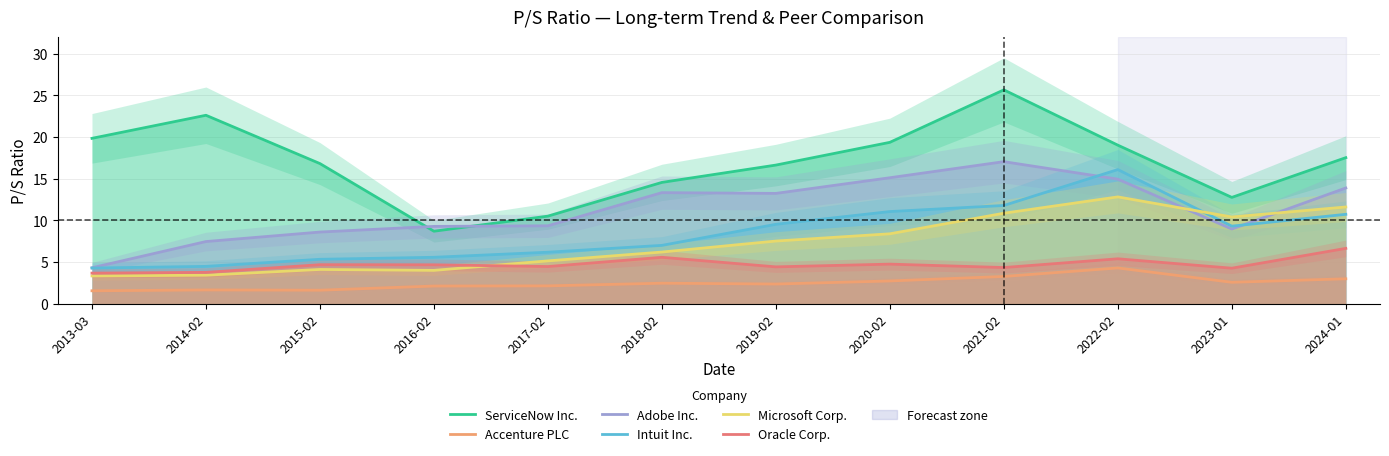

What is the label of the 9th point from the left?

2021-02